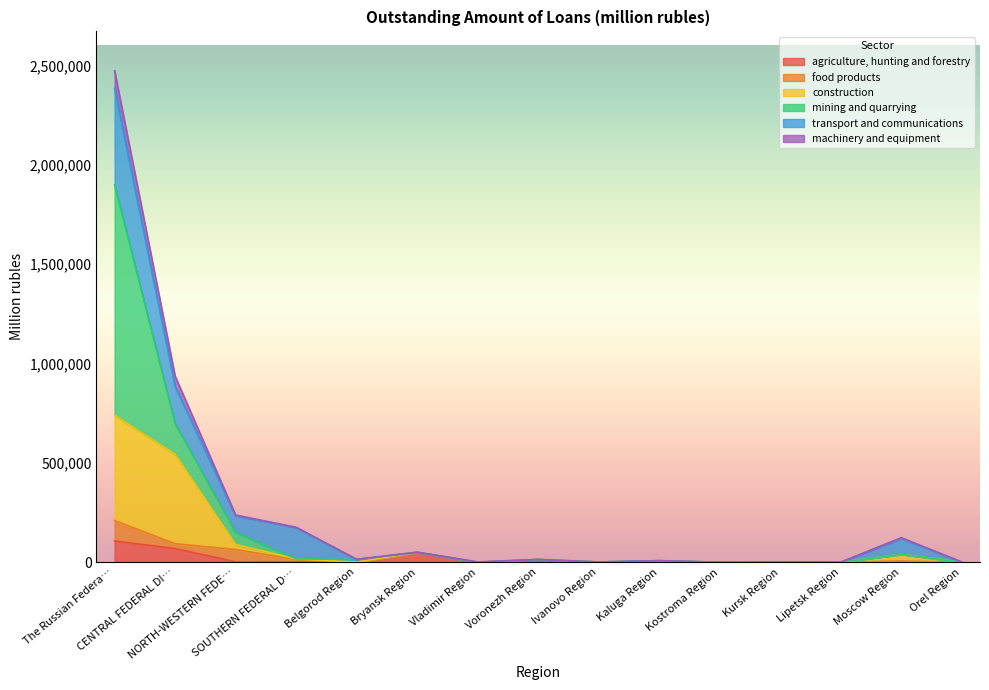

What is the highest value of the agriculture, hunting and forestry series?

107265